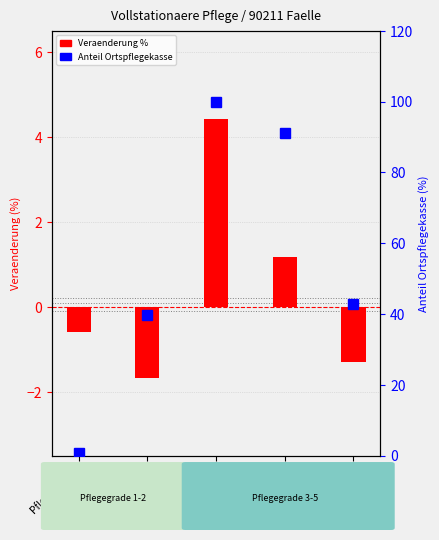

At which label is Anteil Ortspflegekasse closest to 50?

Pflegegrad 5